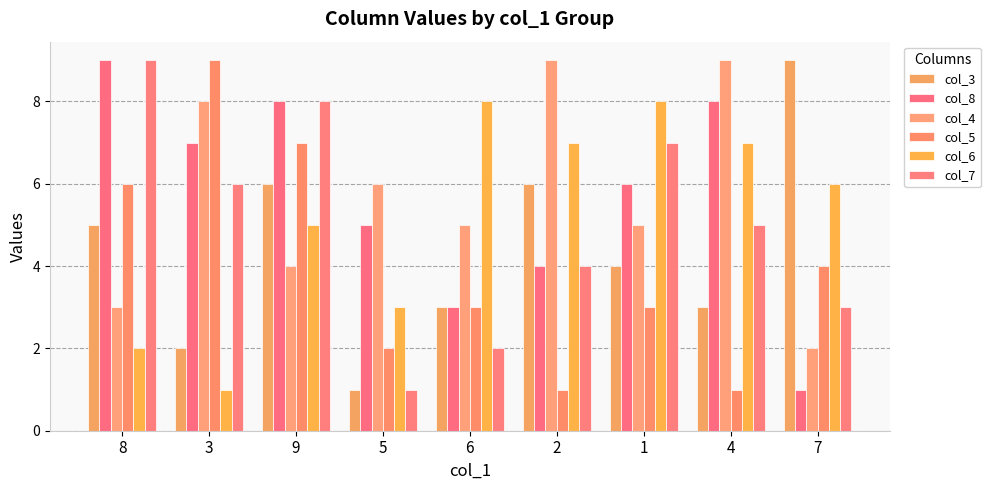

What is the spread (max minus min) of values at 7?

8